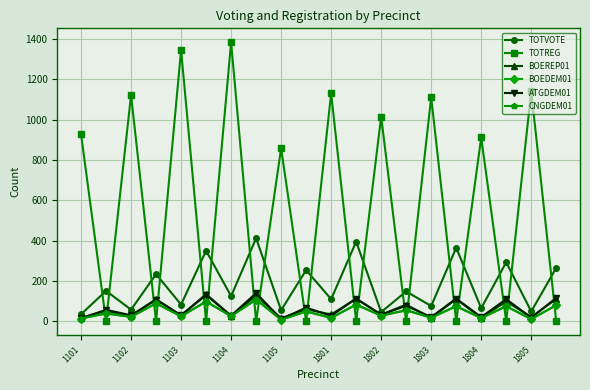

What is the label of the 19th point from the right?

1102